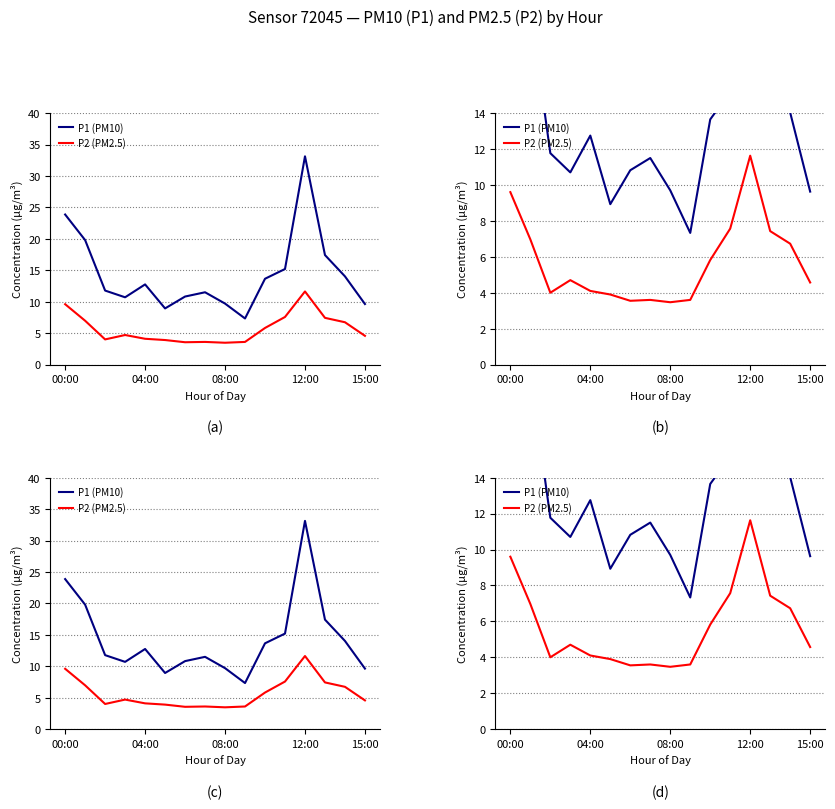

Reading left to right, list all the values displayed in this chart.

P1 (PM10): 23.9	19.8	11.8	10.7	12.8	8.9	10.8	11.5	9.7	7.3	13.7	15.2	33.1	17.4	14.0	9.6
P2 (PM2.5): 9.6	7.0	4.0	4.7	4.1	3.9	3.5	3.6	3.5	3.6	5.8	7.6	11.6	7.4	6.7	4.6